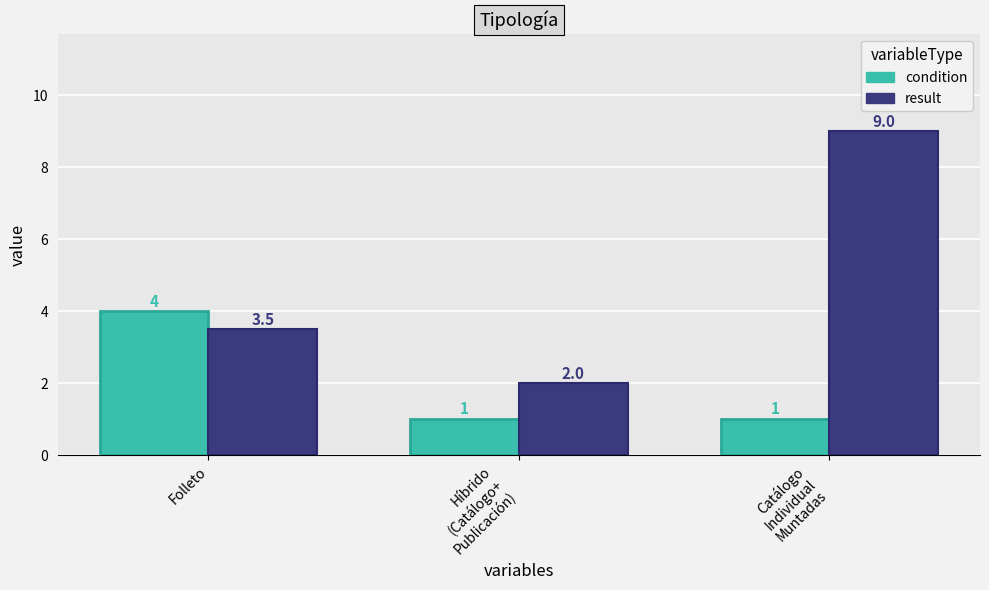

Which category has the highest value in the condition series?

Folleto